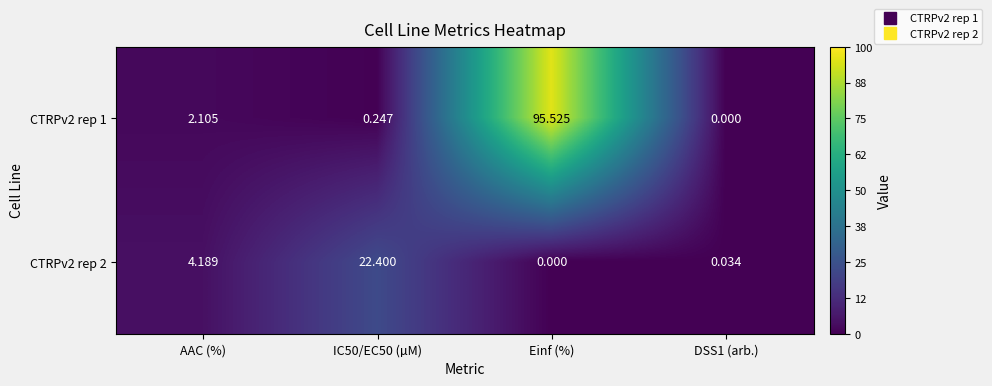

Is the value of CTRPv2 rep 1 at Einf (%) greater than the value of CTRPv2 rep 2 at IC50/EC50 (µM)?

Yes